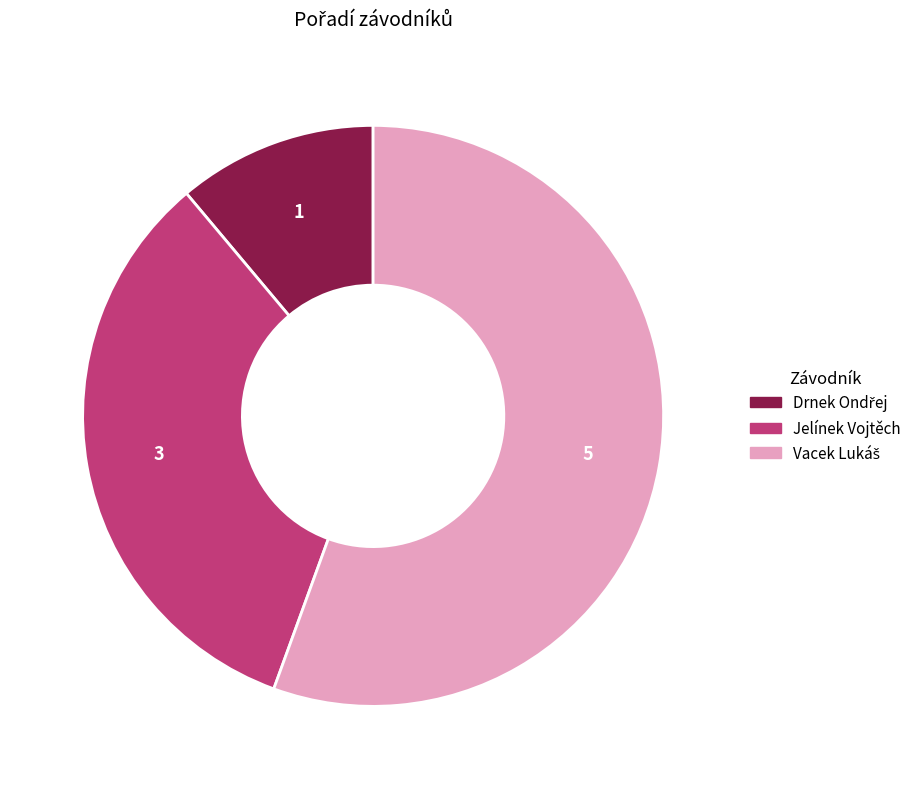

Is there any slice that represents more than half of the pie?

Yes